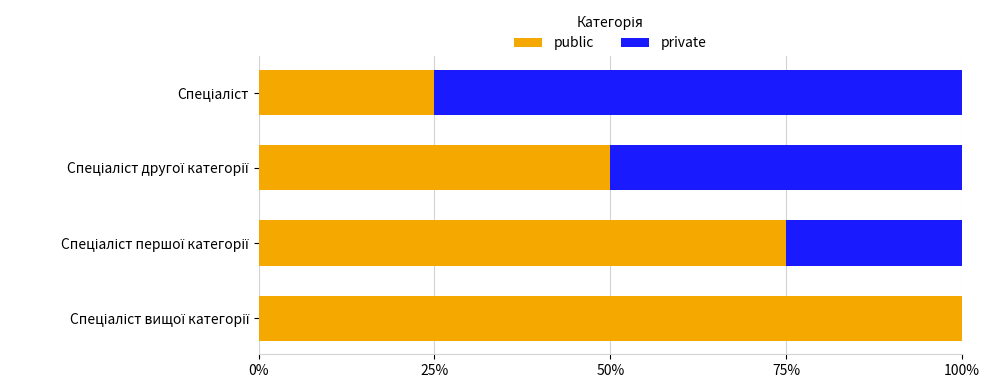

Which series has the largest range (max minus min)?

public